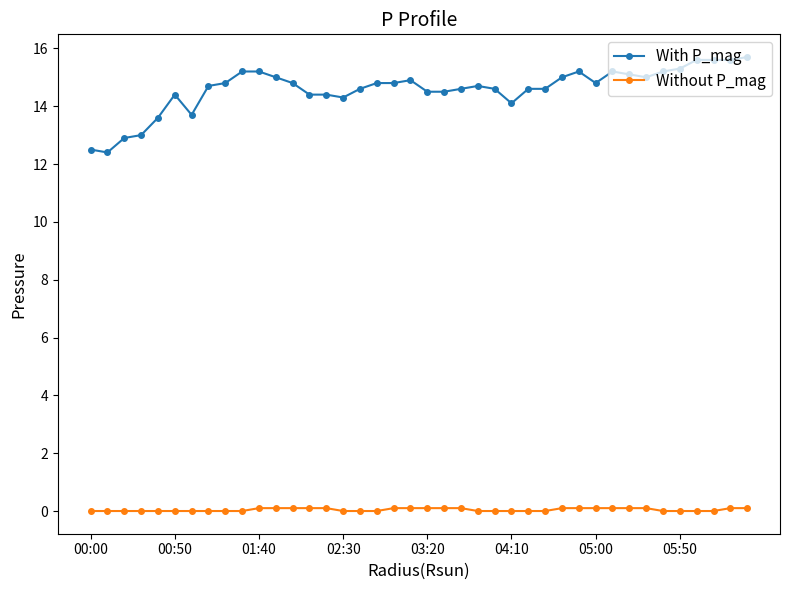

How many data points in With P_mag are above 14?

34